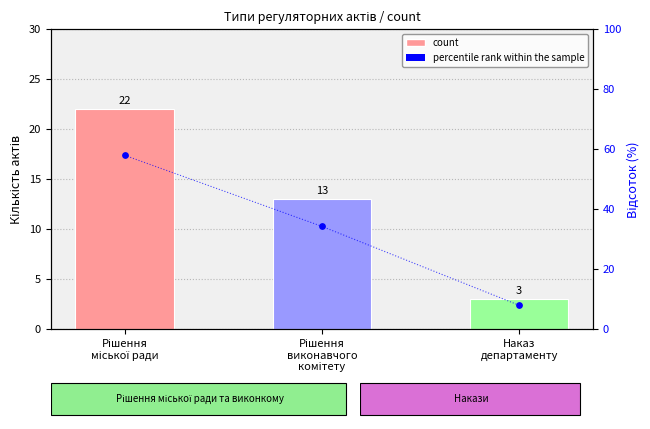

Is the value of percentile rank within the sample at Рішення
виконавчого
комітету greater than the value of count at Наказ
департаменту?

Yes